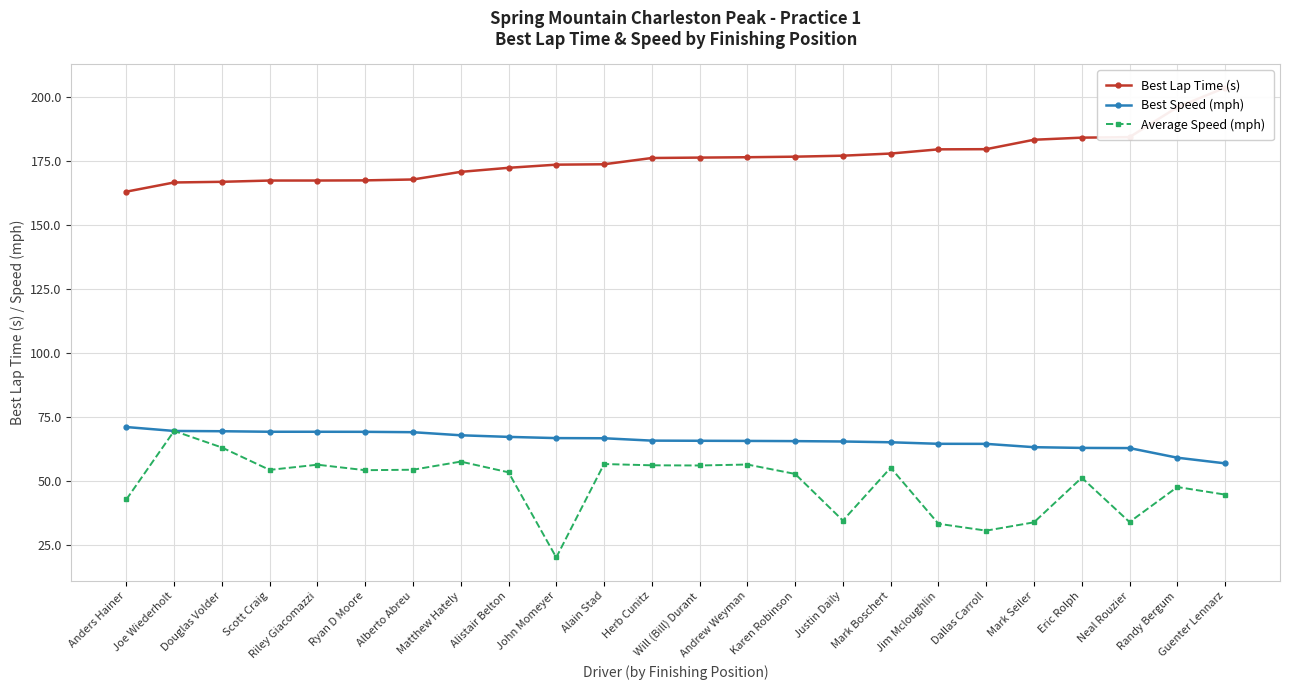

Rank the categories by Best Speed (mph) value from highest to lowest.

Anders Hainer, Joe Wiederholt, Douglas Volder, Scott Craig, Riley Giacomazzi, Ryan D Moore, Alberto Abreu, Matthew Hately, Alistair Belton, John Momeyer, Alain Stad, Herb Cunitz, Will (Bill) Durant, Andrew Weyman, Karen Robinson, Justin Daily, Mark Boschert, Jim Mcloughlin, Dallas Carroll, Mark Seiler, Eric Rolph, Neal Rouzier, Randy Bergum, Guenter Lennarz